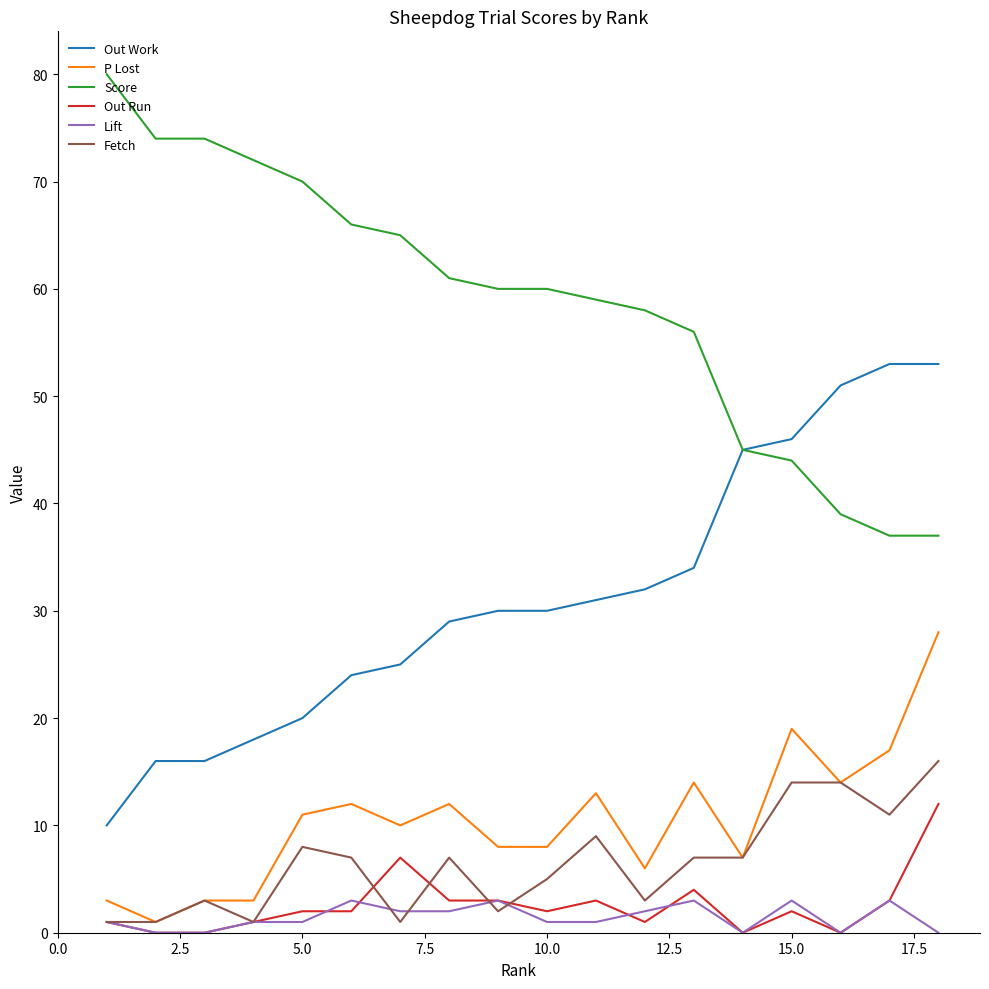

True or false: Out Work and P Lost intersect in this chart.

False